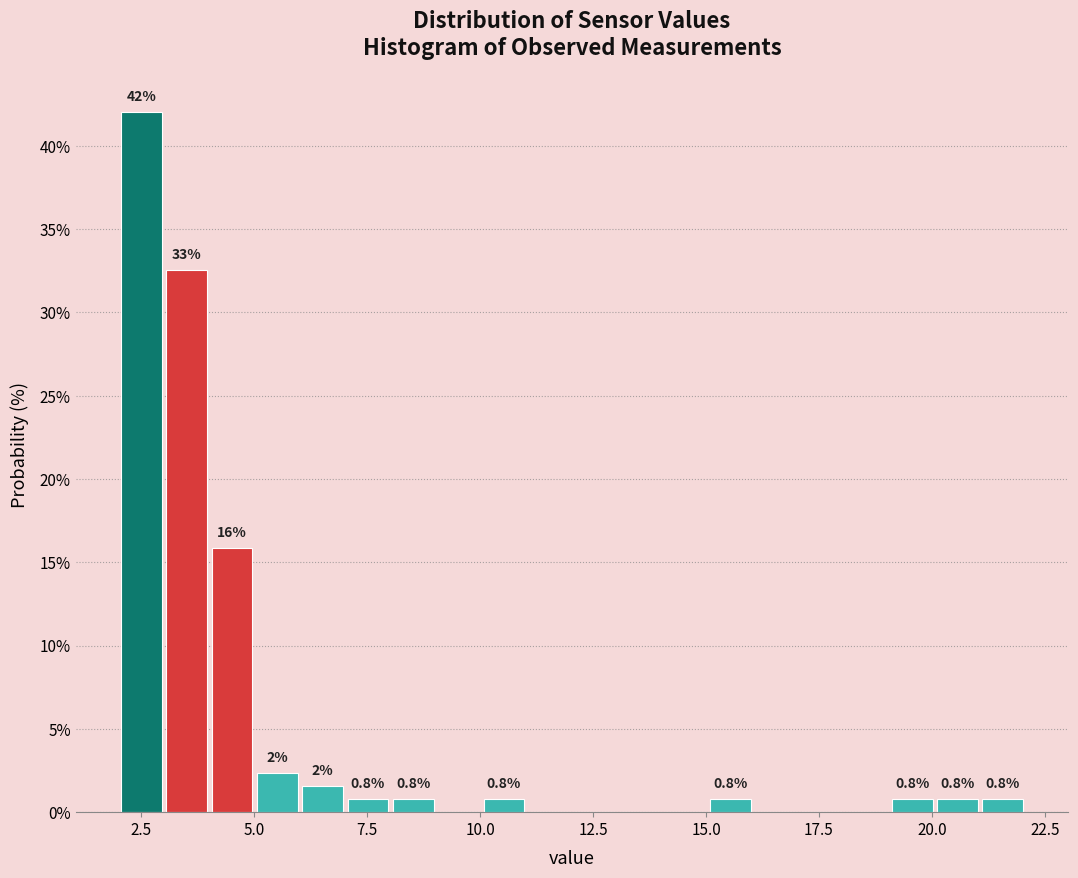

Read against the x-axis, roughly where is the centre of the tallest bar?

2.5